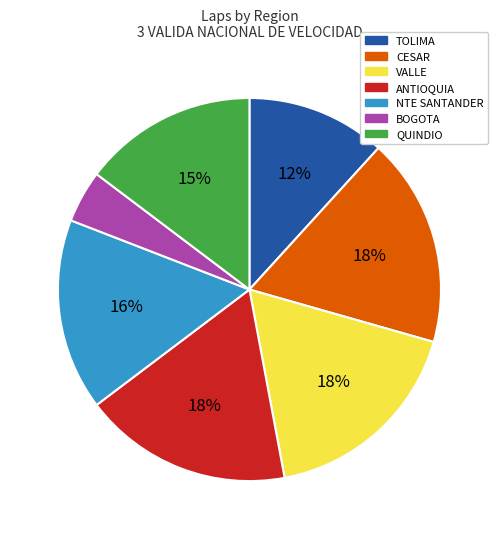

Between QUINDIO and CESAR, which is larger?

CESAR